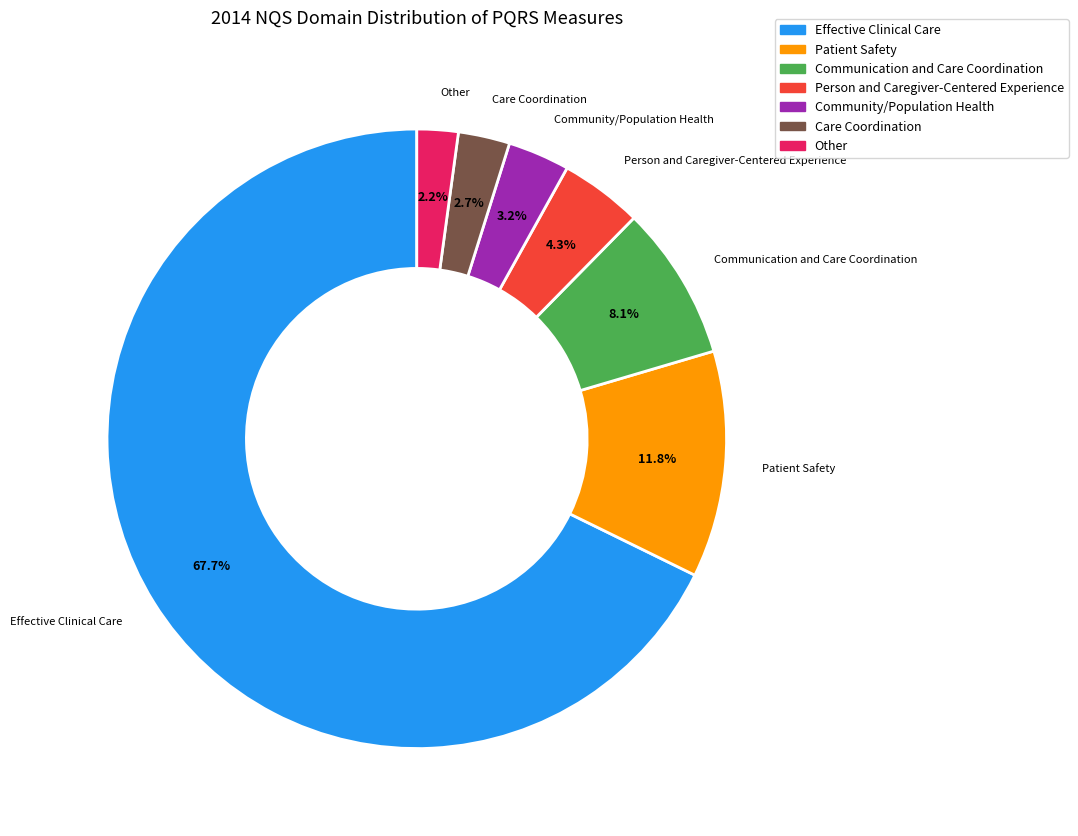

What is the total percentage of Patient Safety and Other?

14.0%